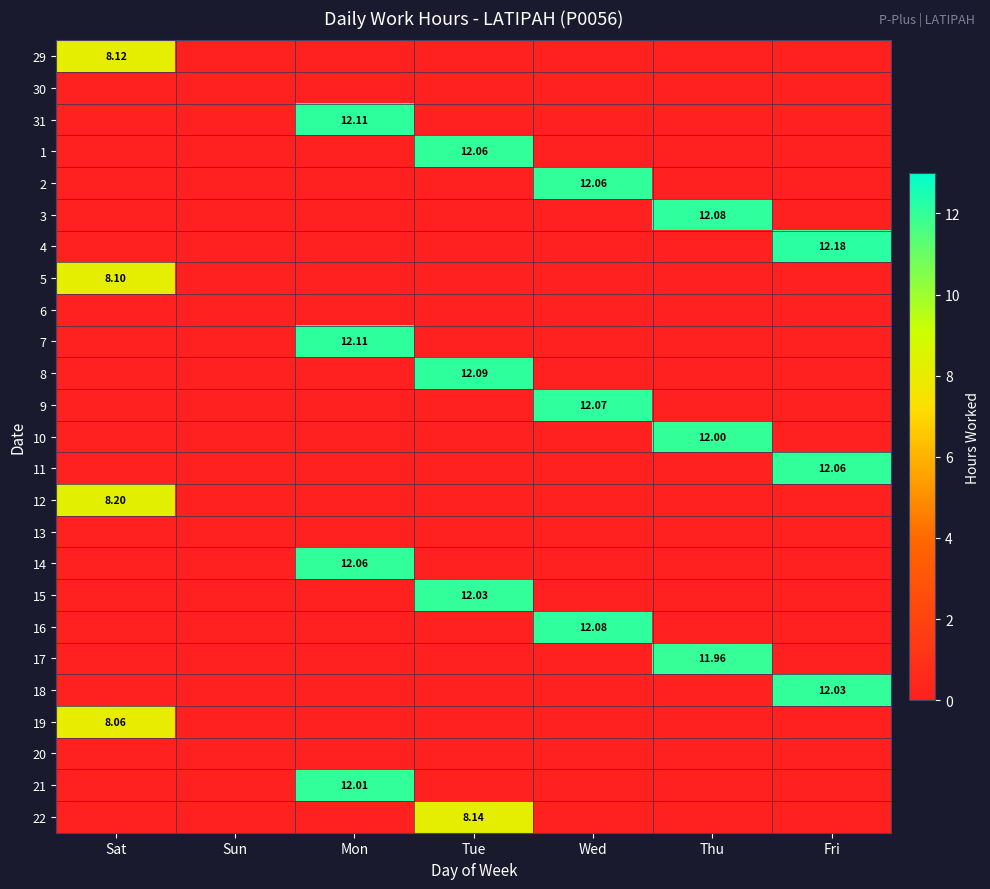

Where is 17 nearest to the value 5?

Sat